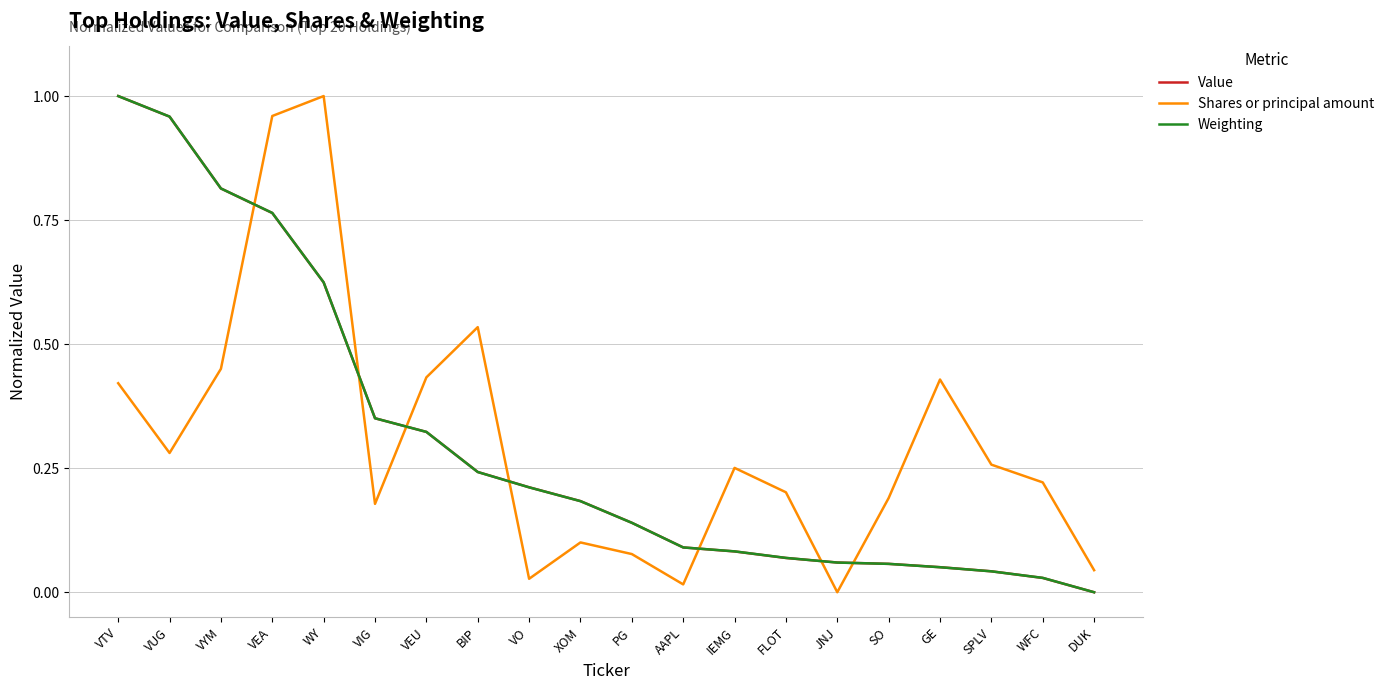

How many values in Shares or principal amount are above zero?

19